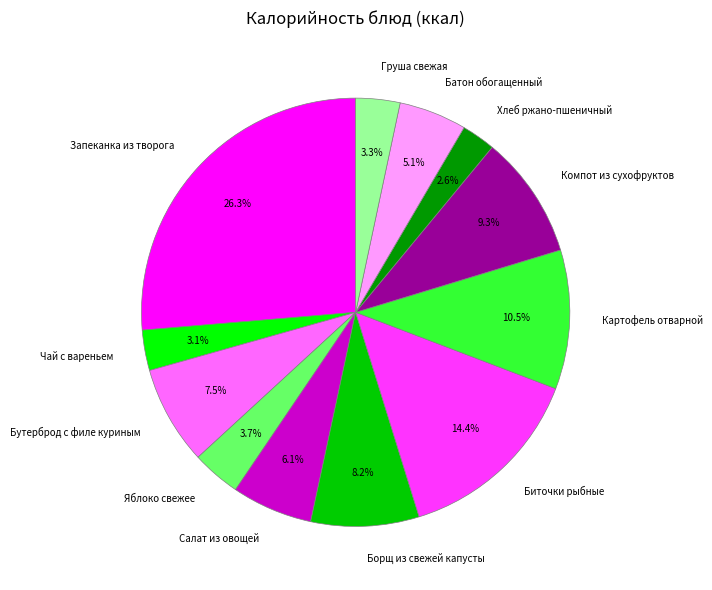

Is there any slice that represents more than half of the pie?

No